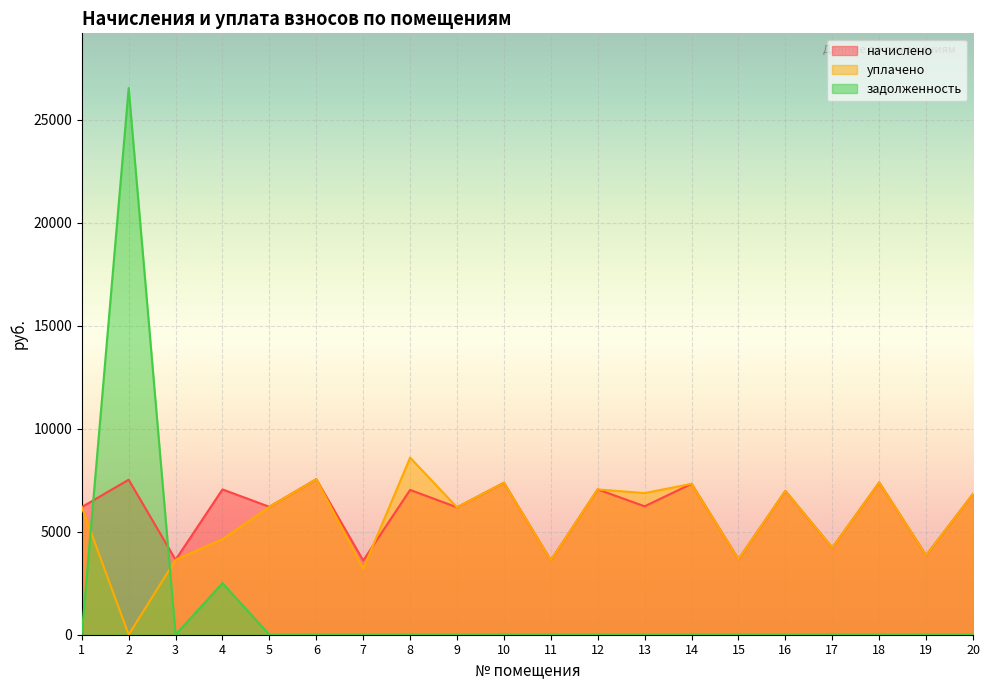

Rank the series at 15 from highest to lowest value.

начислено, уплачено, задолженность